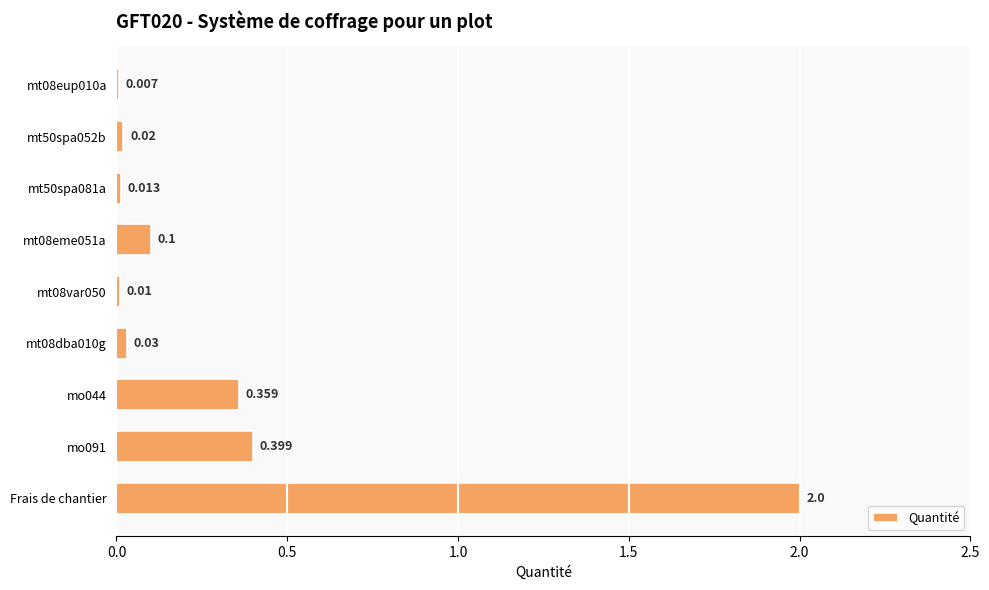

Between mt08eup010a and Frais de chantier, which is larger?

Frais de chantier